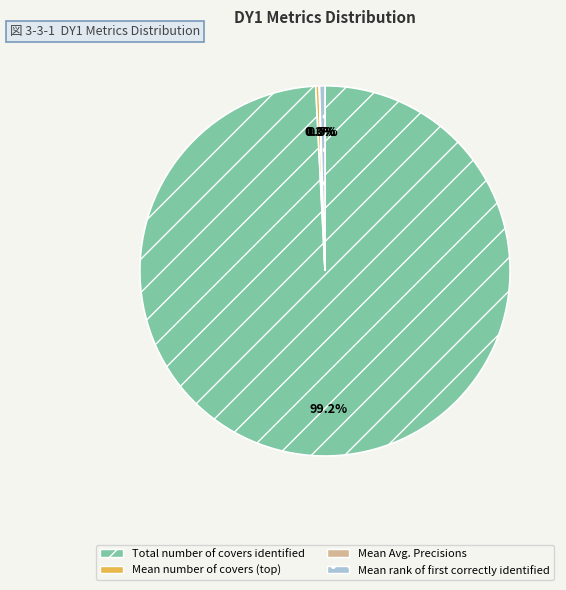

Does Total number of covers identified represent more than half of the total?

Yes